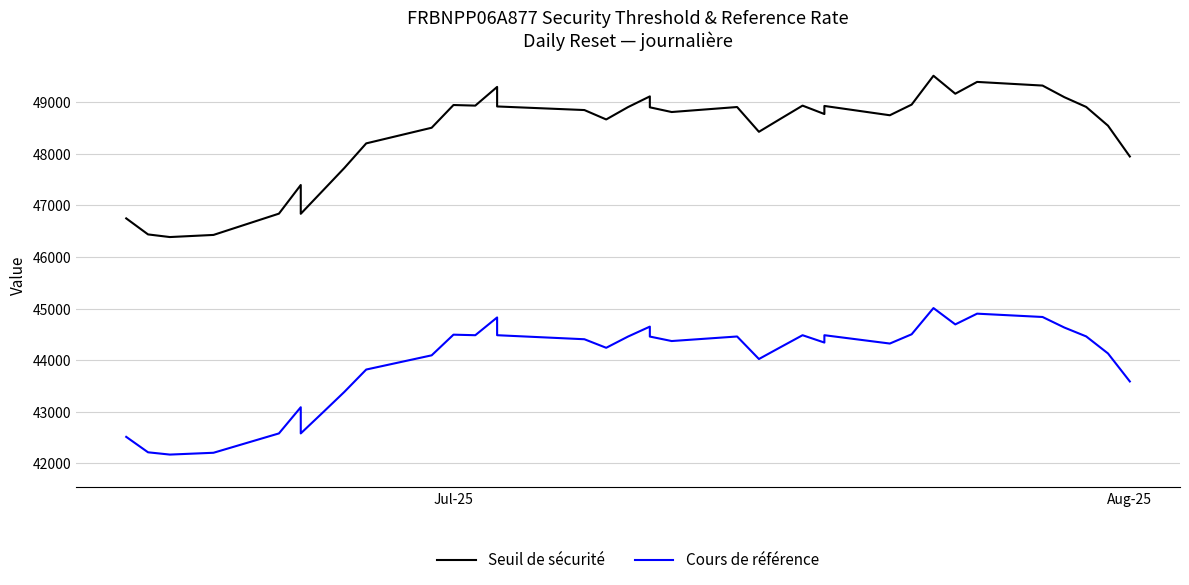

Is it true that Seuil de sécurité equals 47947.4 at Aug-25?

True